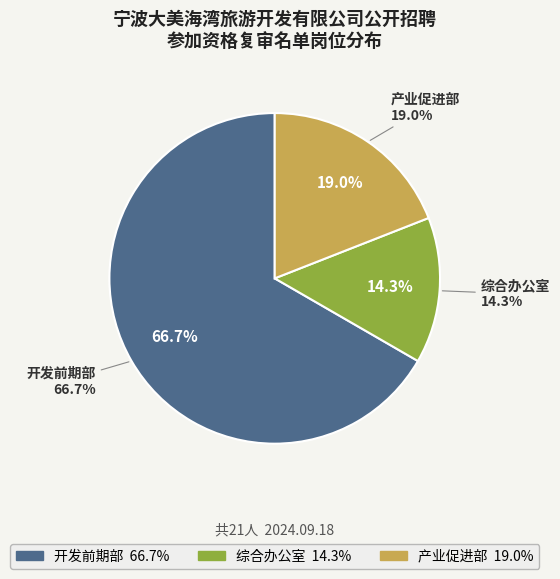

True or false: 产业促进部 accounts for 29% of the total.

False